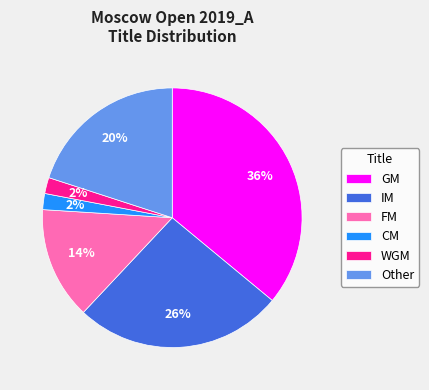

Is WGM the majority of the pie?

No